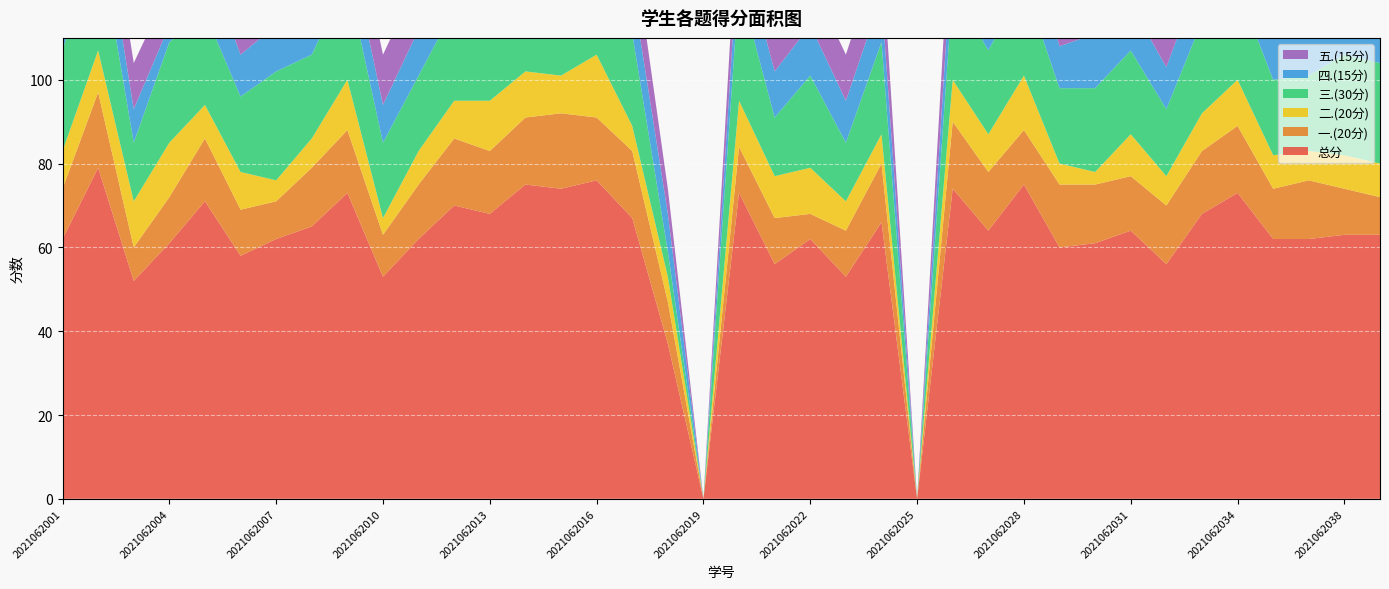

Reading left to right, transcribe all the data shown in this chart.

总分: 2021062001=62	2021062002=79	2021062003=52	2021062004=61	2021062005=71	2021062006=58	2021062007=62	2021062008=65	2021062009=73	2021062010=53	2021062011=62	2021062012=70	2021062013=68	2021062014=75	2021062015=74	2021062016=76	2021062017=67	2021062018=37	2021062019=0	2021062020=73	2021062021=56	2021062022=62	2021062023=53	2021062024=66	2021062025=0	2021062026=74	2021062027=64	2021062028=75	2021062029=60	2021062030=61	2021062031=64	2021062032=56	2021062033=68	2021062034=73	2021062036=62	2021062037=62	2021062038=63	2021062040=63
一.(20分): 2021062001=12	2021062002=18	2021062003=8	2021062004=11	2021062005=15	2021062006=11	2021062007=9	2021062008=14	2021062009=15	2021062010=10	2021062011=13	2021062012=16	2021062013=15	2021062014=16	2021062015=18	2021062016=15	2021062017=16	2021062018=10	2021062019=0	2021062020=11	2021062021=11	2021062022=6	2021062023=11	2021062024=14	2021062025=0	2021062026=16	2021062027=14	2021062028=13	2021062029=15	2021062030=14	2021062031=13	2021062032=14	2021062033=15	2021062034=16	2021062036=12	2021062037=14	2021062038=11	2021062040=9
二.(20分): 2021062001=9	2021062002=10	2021062003=11	2021062004=13	2021062005=8	2021062006=9	2021062007=5	2021062008=7	2021062009=12	2021062010=4	2021062011=8	2021062012=9	2021062013=12	2021062014=11	2021062015=9	2021062016=15	2021062017=6	2021062018=6	2021062019=0	2021062020=11	2021062021=10	2021062022=11	2021062023=7	2021062024=7	2021062025=0	2021062026=10	2021062027=9	2021062028=13	2021062029=5	2021062030=3	2021062031=10	2021062032=7	2021062033=9	2021062034=11	2021062036=8	2021062037=7	2021062038=8	2021062040=8
三.(30分): 2021062001=24	2021062002=28	2021062003=14	2021062004=24	2021062005=22	2021062006=18	2021062007=26	2021062008=20	2021062009=24	2021062010=18	2021062011=18	2021062012=22	2021062013=16	2021062014=24	2021062015=26	2021062016=22	2021062017=22	2021062018=6	2021062019=0	2021062020=28	2021062021=14	2021062022=22	2021062023=14	2021062024=22	2021062025=0	2021062026=22	2021062027=20	2021062028=22	2021062029=18	2021062030=20	2021062031=20	2021062032=16	2021062033=22	2021062034=22	2021062036=18	2021062037=18	2021062038=24	2021062040=24
四.(15分): 2021062001=8	2021062002=11	2021062003=8	2021062004=4	2021062005=13	2021062006=10	2021062007=11	2021062008=11	2021062009=10	2021062010=9	2021062011=11	2021062012=12	2021062013=12	2021062014=11	2021062015=9	2021062016=12	2021062017=11	2021062018=9	2021062019=0	2021062020=11	2021062021=11	2021062022=12	2021062023=10	2021062024=11	2021062025=0	2021062026=12	2021062027=11	2021062028=14	2021062029=10	2021062030=13	2021062031=11	2021062032=10	2021062033=12	2021062034=13	2021062036=12	2021062037=12	2021062038=10	2021062040=12
五.(15分): 2021062001=9	2021062002=12	2021062003=11	2021062004=9	2021062005=13	2021062006=10	2021062007=11	2021062008=13	2021062009=12	2021062010=12	2021062011=12	2021062012=11	2021062013=13	2021062014=13	2021062015=12	2021062016=12	2021062017=12	2021062018=6	2021062019=0	2021062020=12	2021062021=10	2021062022=11	2021062023=11	2021062024=12	2021062025=0	2021062026=14	2021062027=10	2021062028=13	2021062029=12	2021062030=11	2021062031=10	2021062032=9	2021062033=10	2021062034=11	2021062036=12	2021062037=11	2021062038=10	2021062040=10